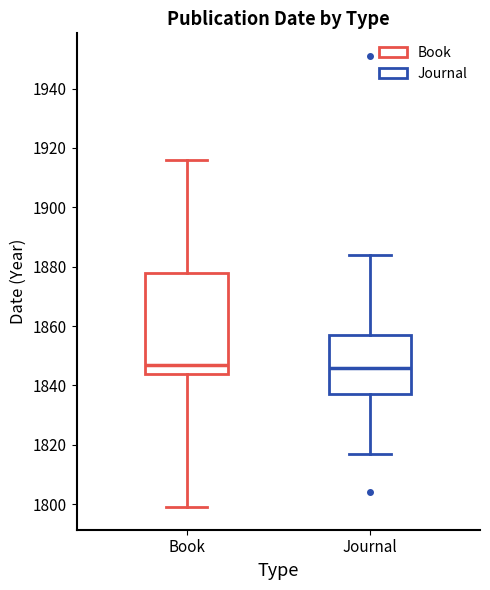

Comparing the boxes themselves (not the whiskers), which one is the tallest?

Book